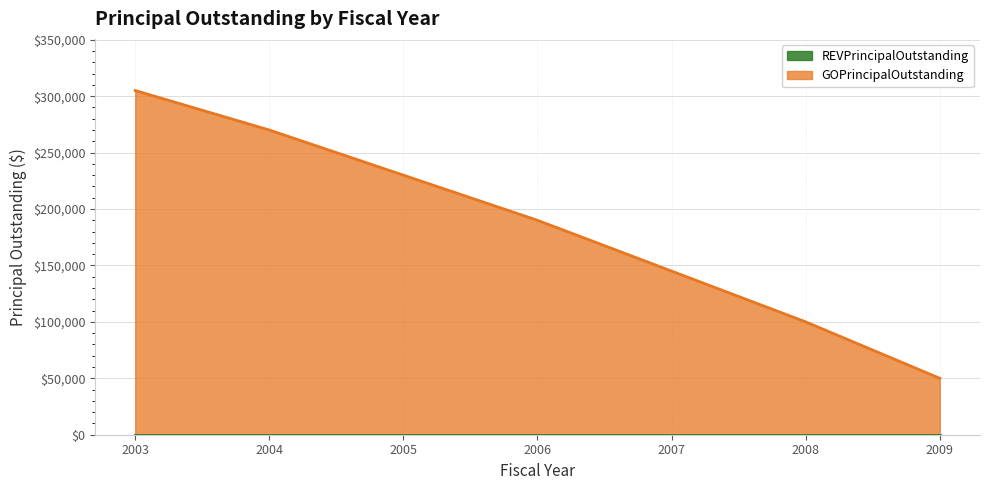

How many data points are above 190000?

3